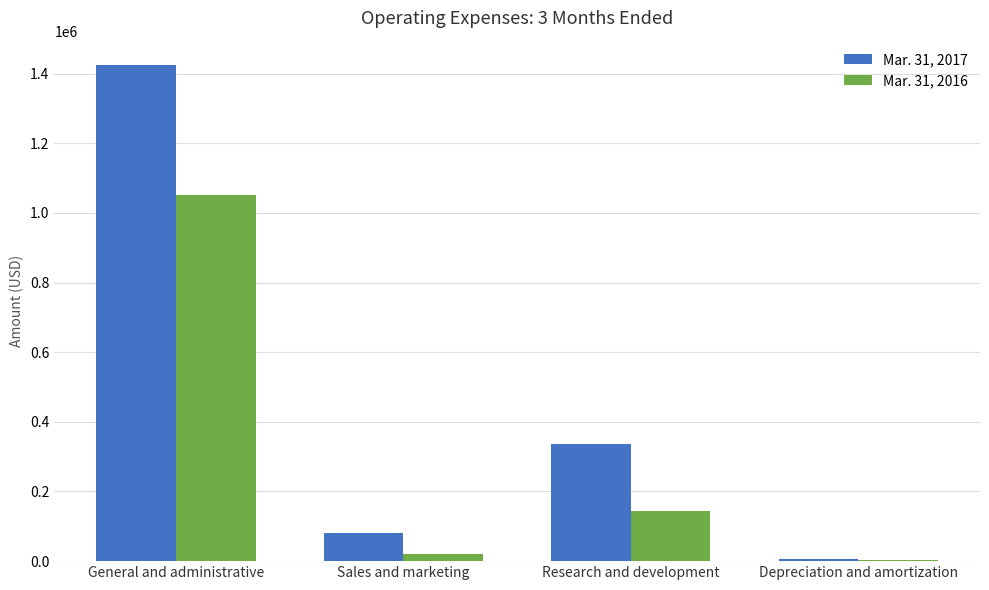

At which label does Mar. 31, 2017 reach its peak?

General and administrative